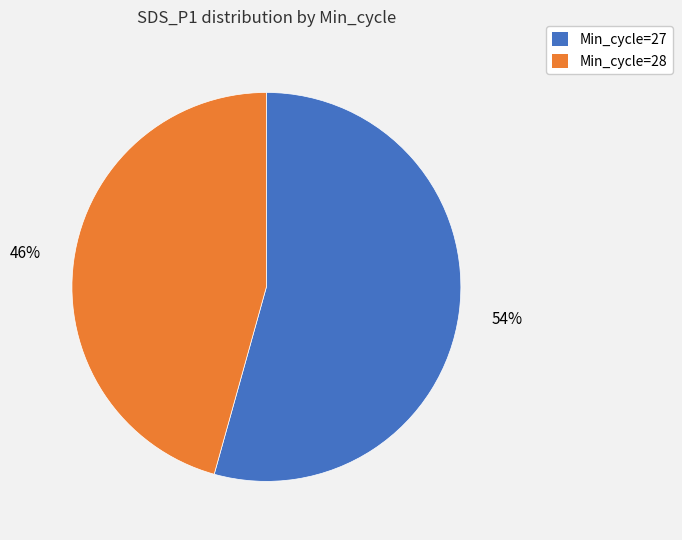

How many segments does this pie chart have?

2